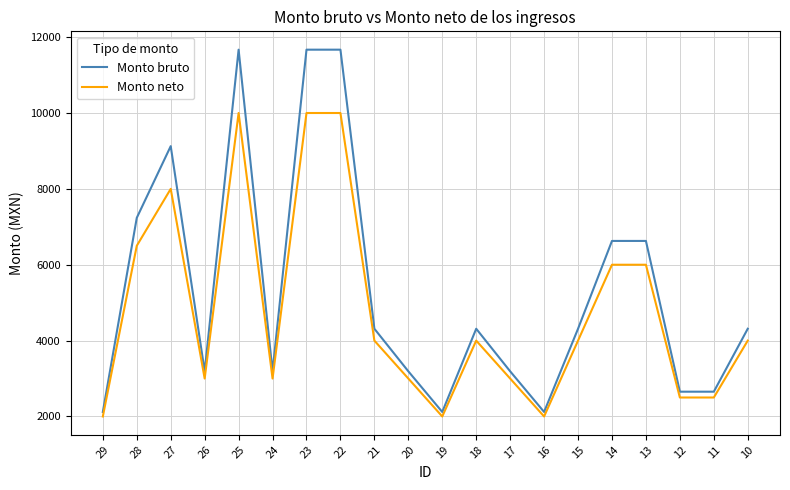

List the series in order of their overall mean, highest first.

Monto bruto, Monto neto